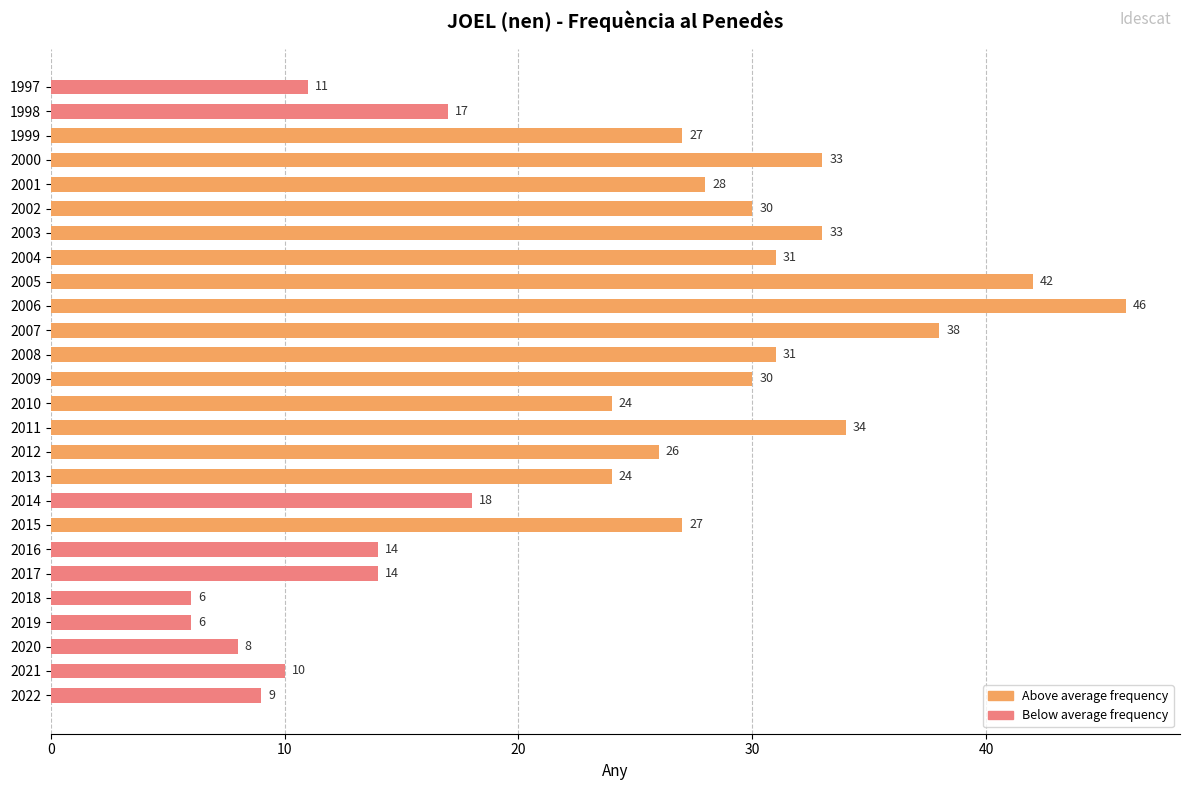

Where is the data nearest to the value 26?

2012